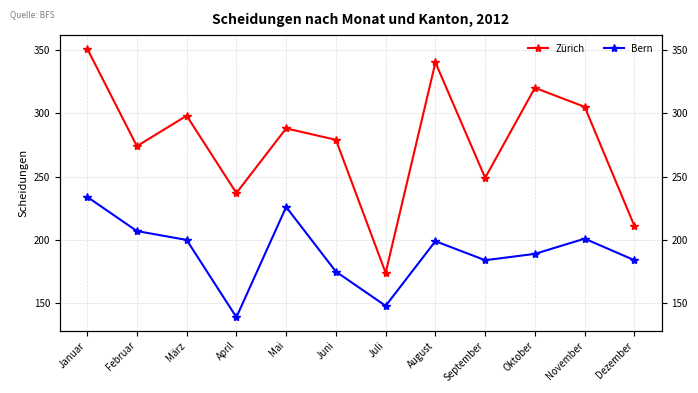

What is the difference between the maximum and minimum values in the Bern series?

95